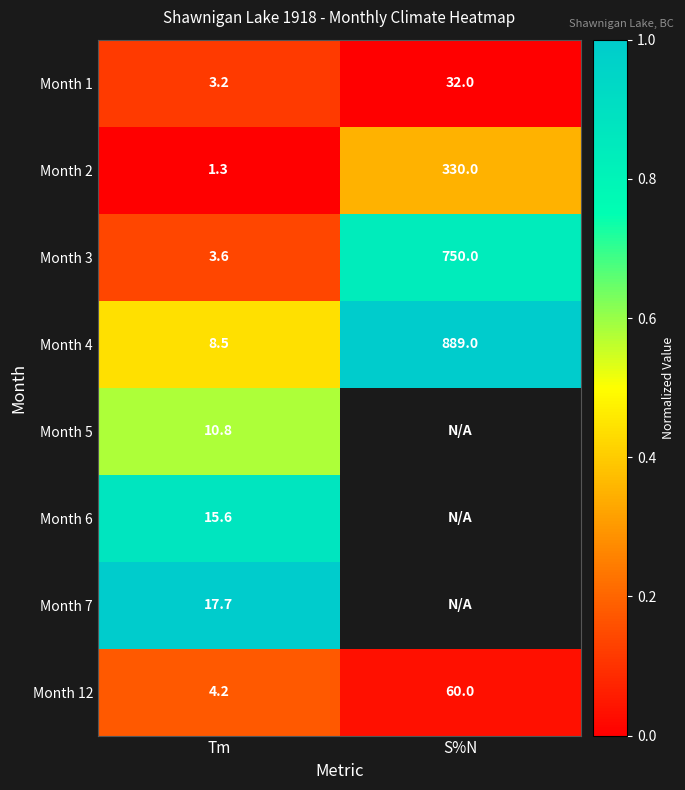

At which label does Month 12 reach its peak?

S%N